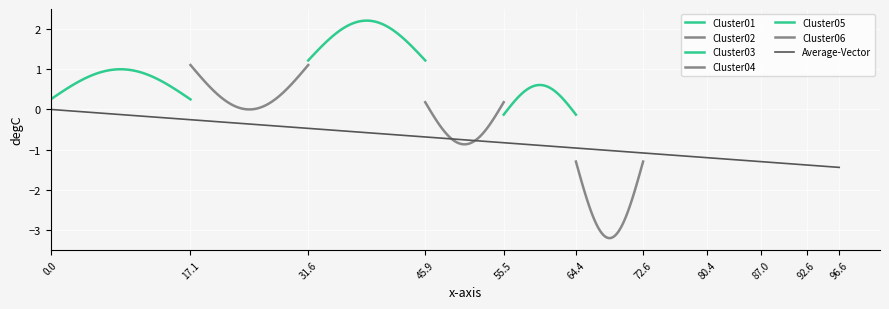

Is the value of Cluster01 at 6 greater than the value of Cluster04 at 1?

No